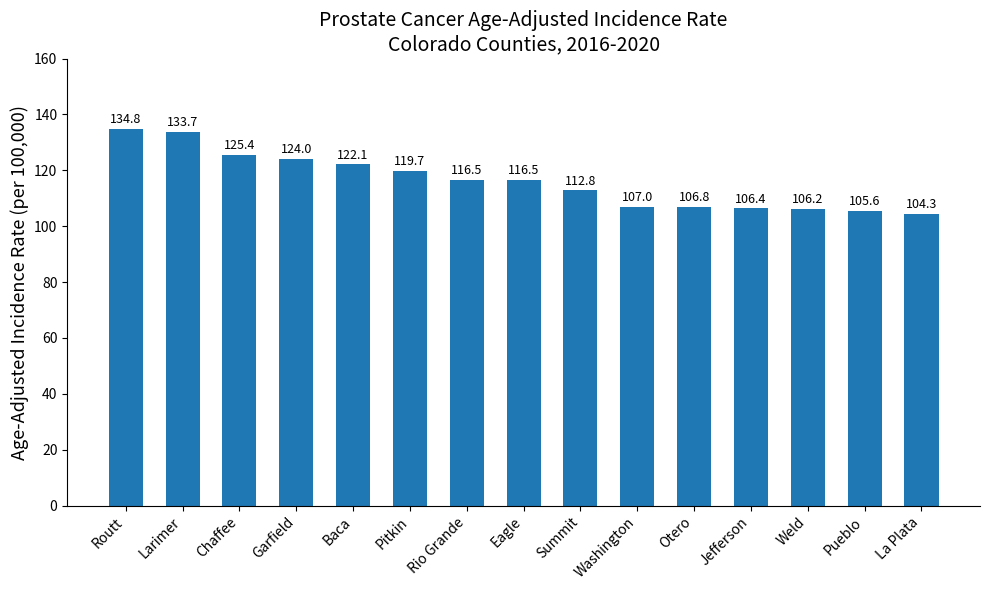

Is it true that the value at Larimer is 133.7?

True